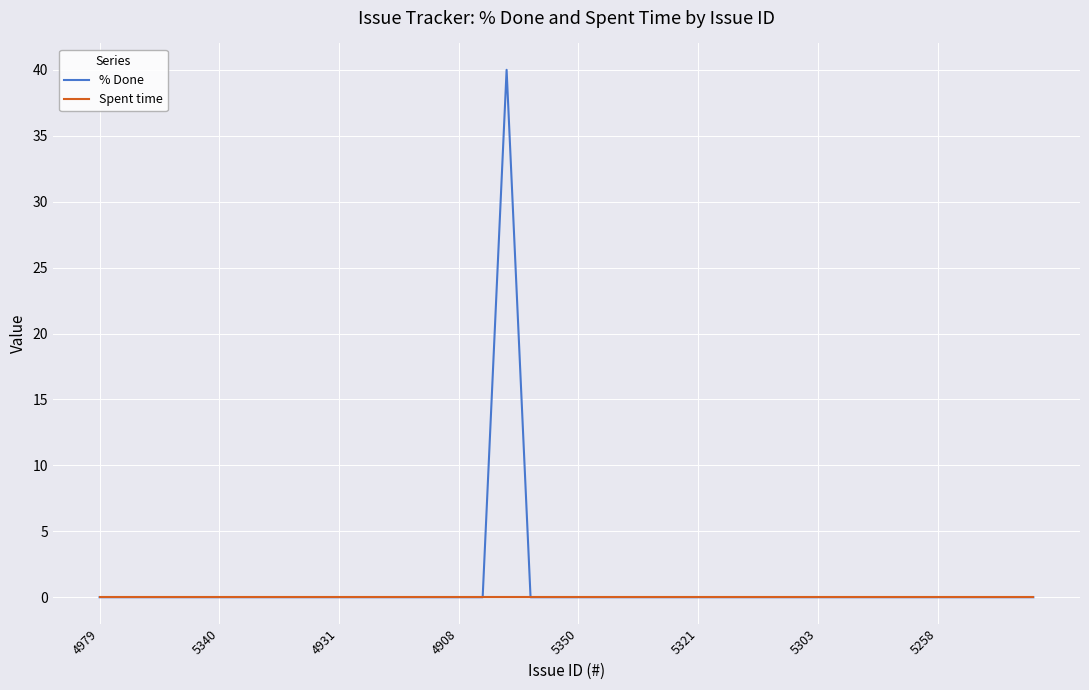

How many lines are shown in the chart?

2